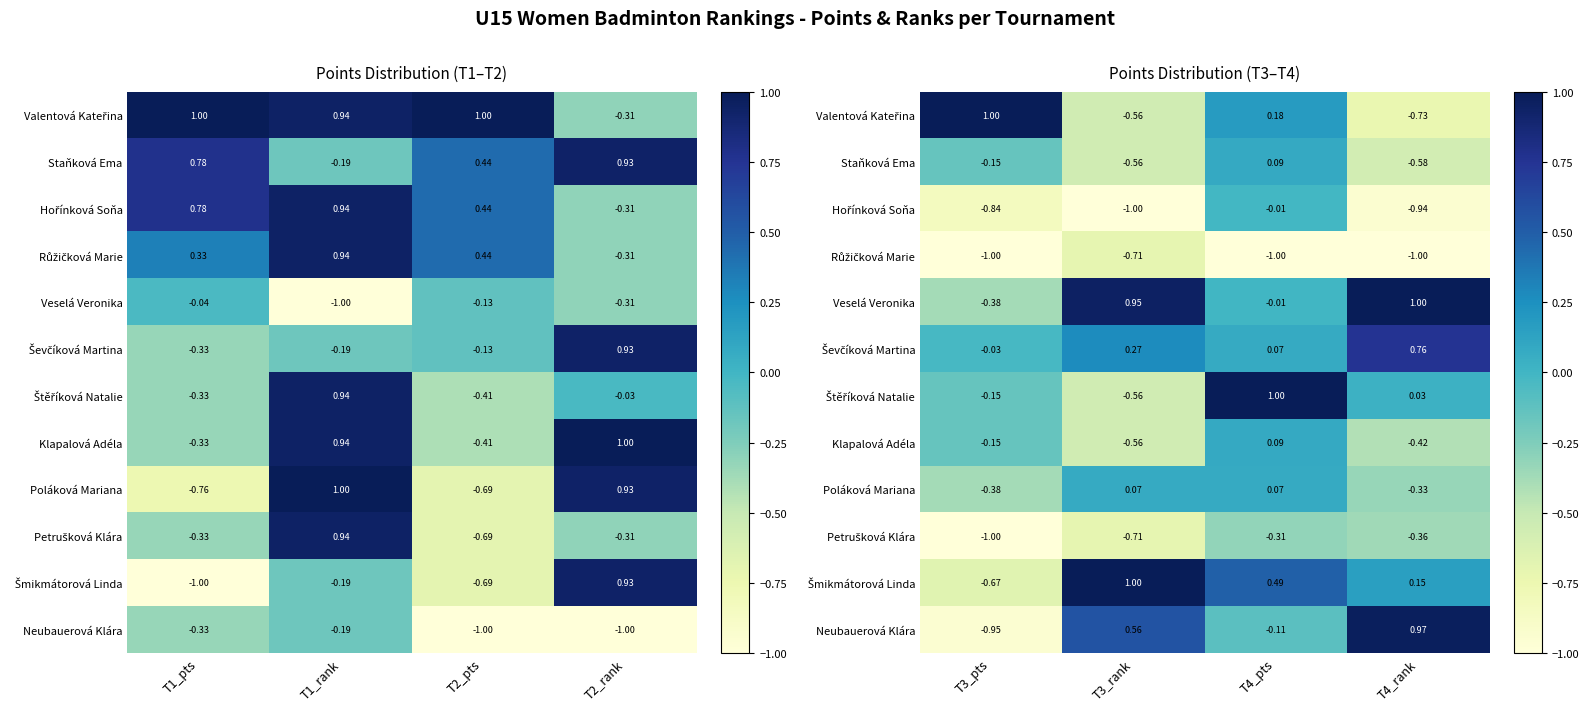

What is the lowest value of the Štěříková Natalie series?

-0.6